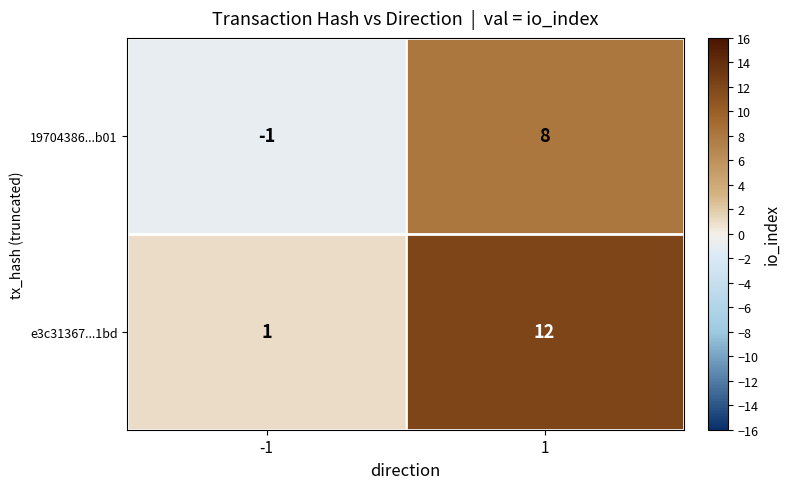

At which category does the chart reach its peak across all series?

1